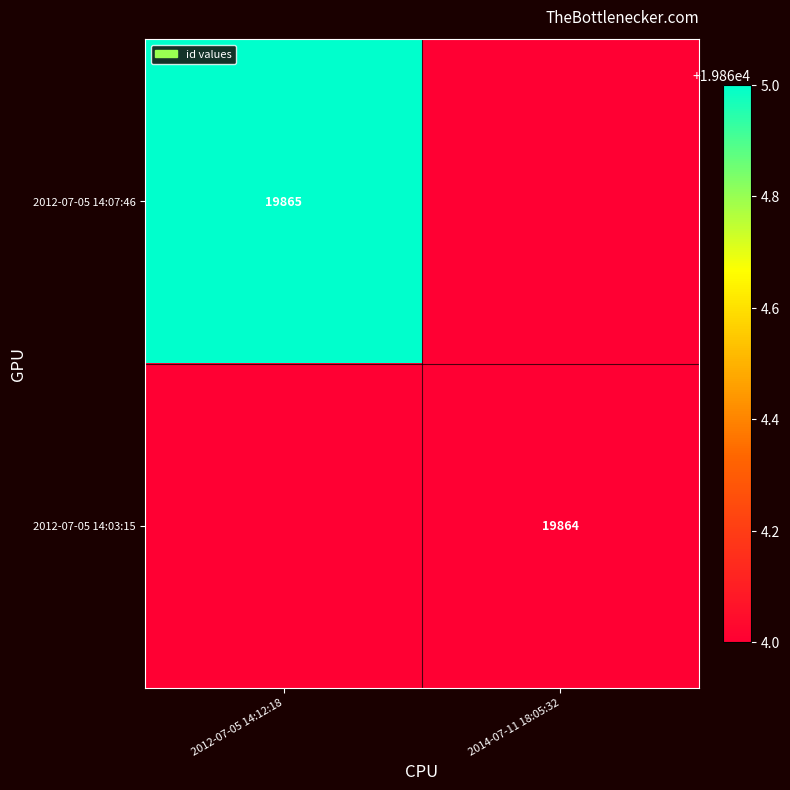

Which has a higher value, 2012-07-05 14:12:18 or 2014-07-11 18:05:32?

2012-07-05 14:12:18